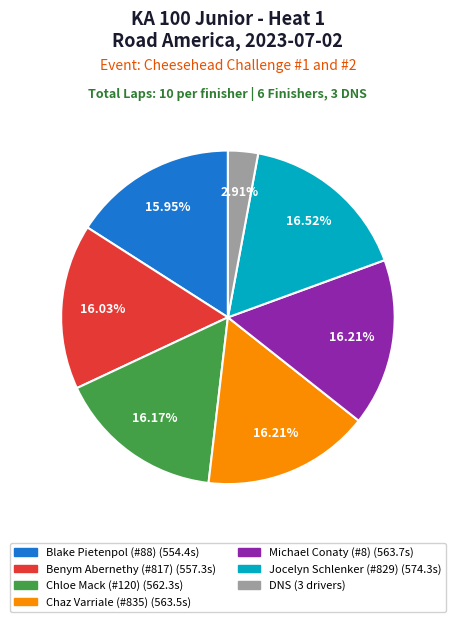

Is there a majority slice in this chart?

No